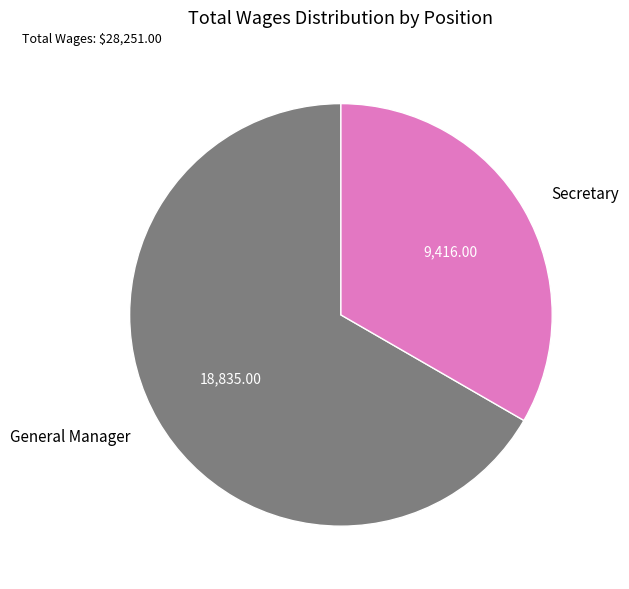

Combined, do Secretary and General Manager account for over 50%?

Yes